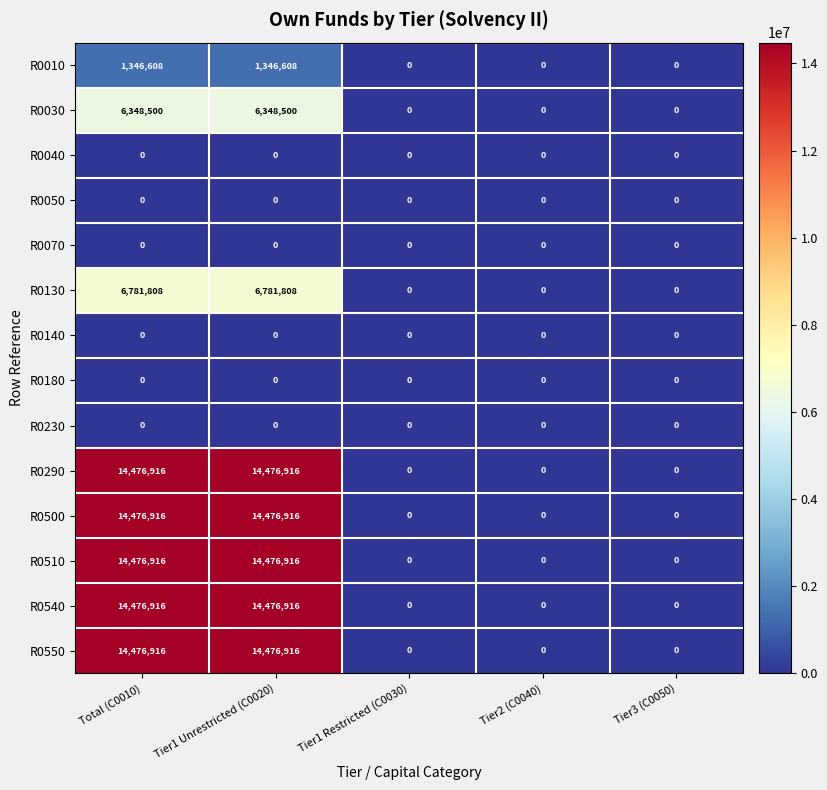

The value of R0030 at Tier3 (C0050) is -2743953. True or false?

False